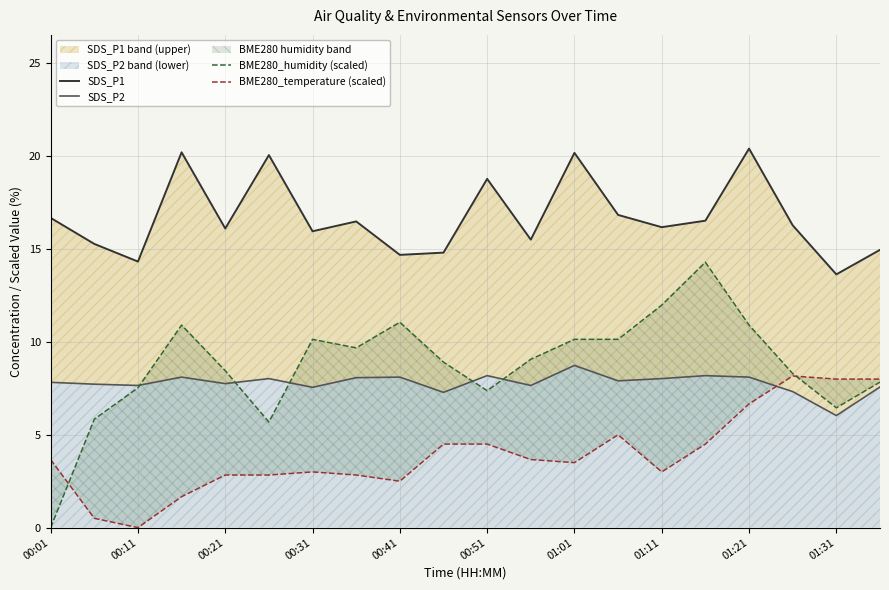

How many interior local peaks does the BME280_humidity (scaled) series have?

4